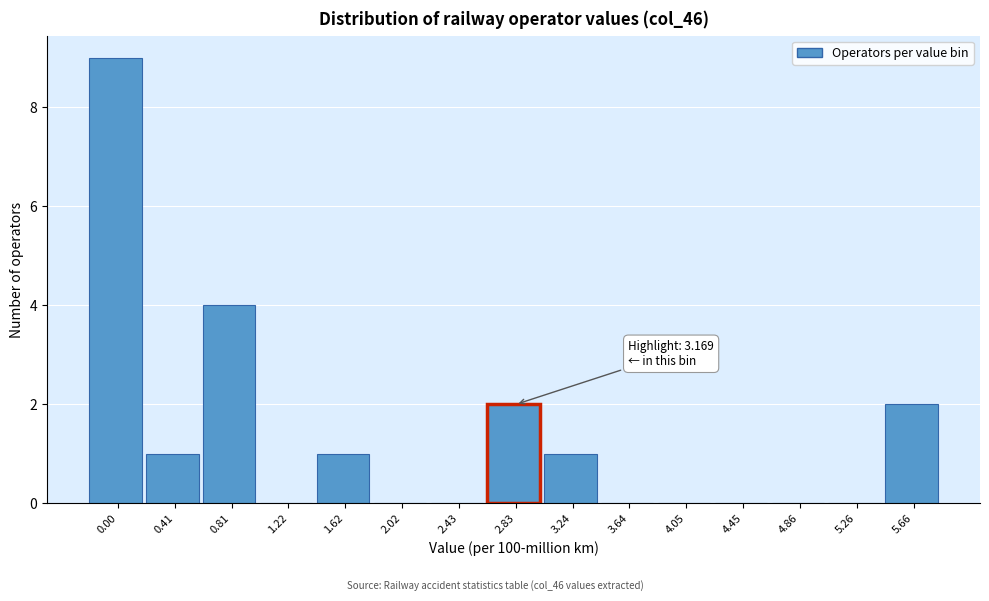

Reading left to right, list all the values displayed in this chart.

0.00=9	0.41=1	0.81=4	1.22=0	1.62=1	2.02=0	2.43=0	2.83=2	3.24=1	3.64=0	4.05=0	4.45=0	4.86=0	5.26=0	5.66=2